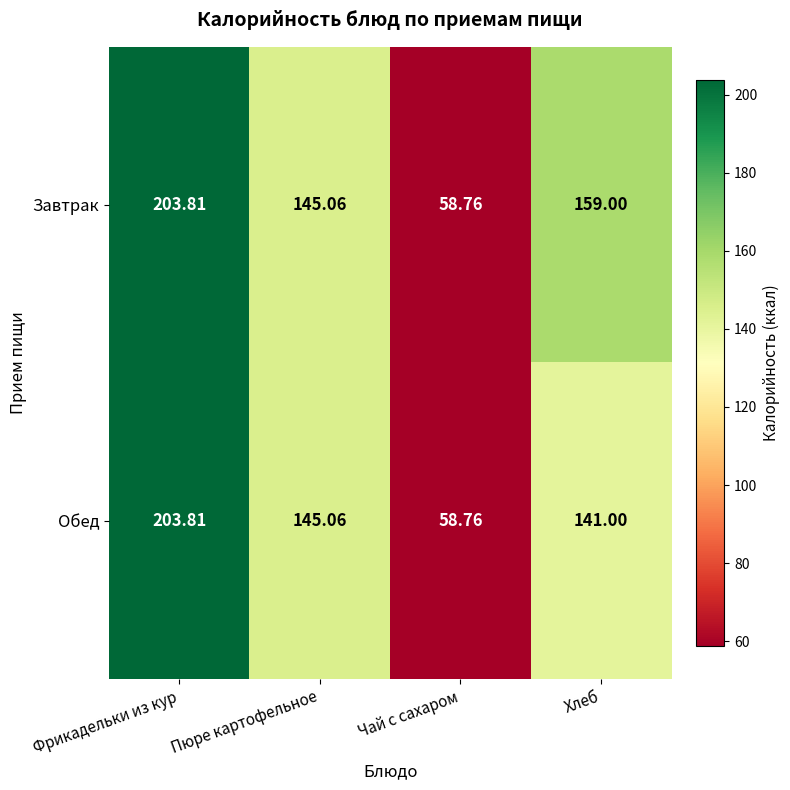

Which series has the largest total across all categories?

Завтрак